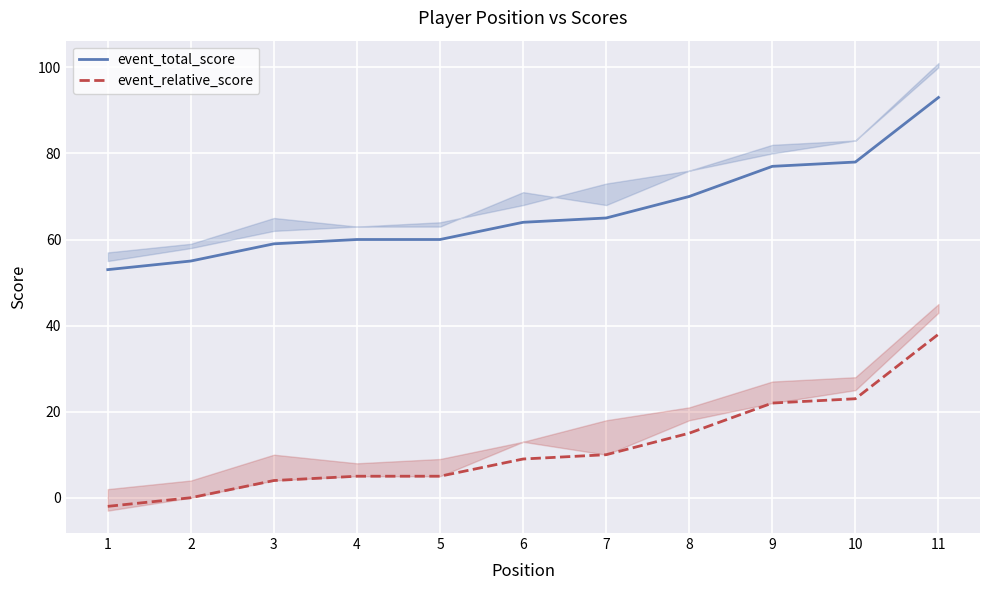

Rank the categories by event_total_score value from highest to lowest.

11, 10, 9, 8, 7, 6, 4, 5, 3, 2, 1